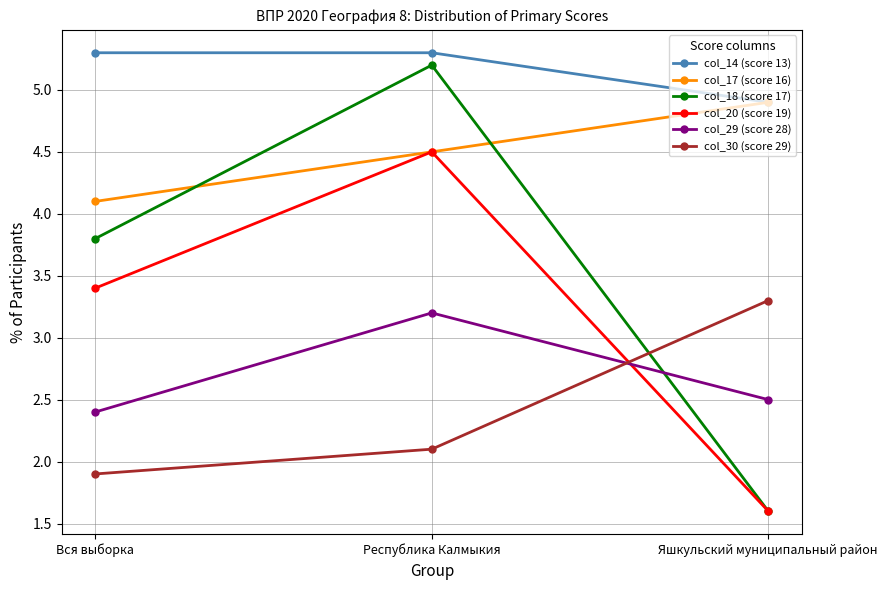

Where is col_14 (score 13) nearest to the value 5?

Яшкульский муниципальный район